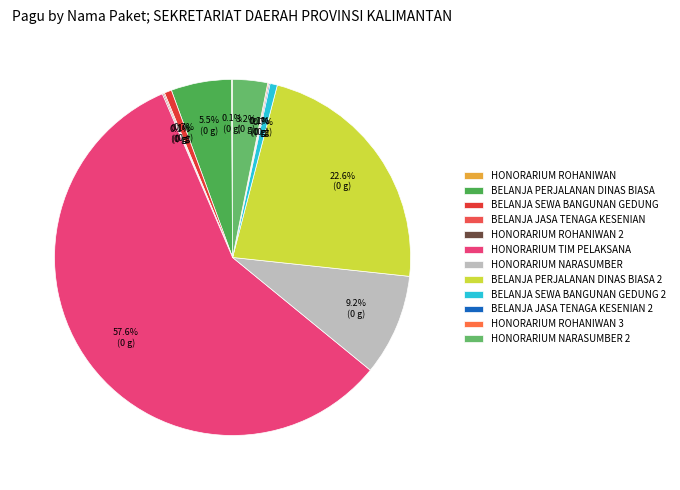

Which slice is the smallest?

Honorarium Rohaniwan